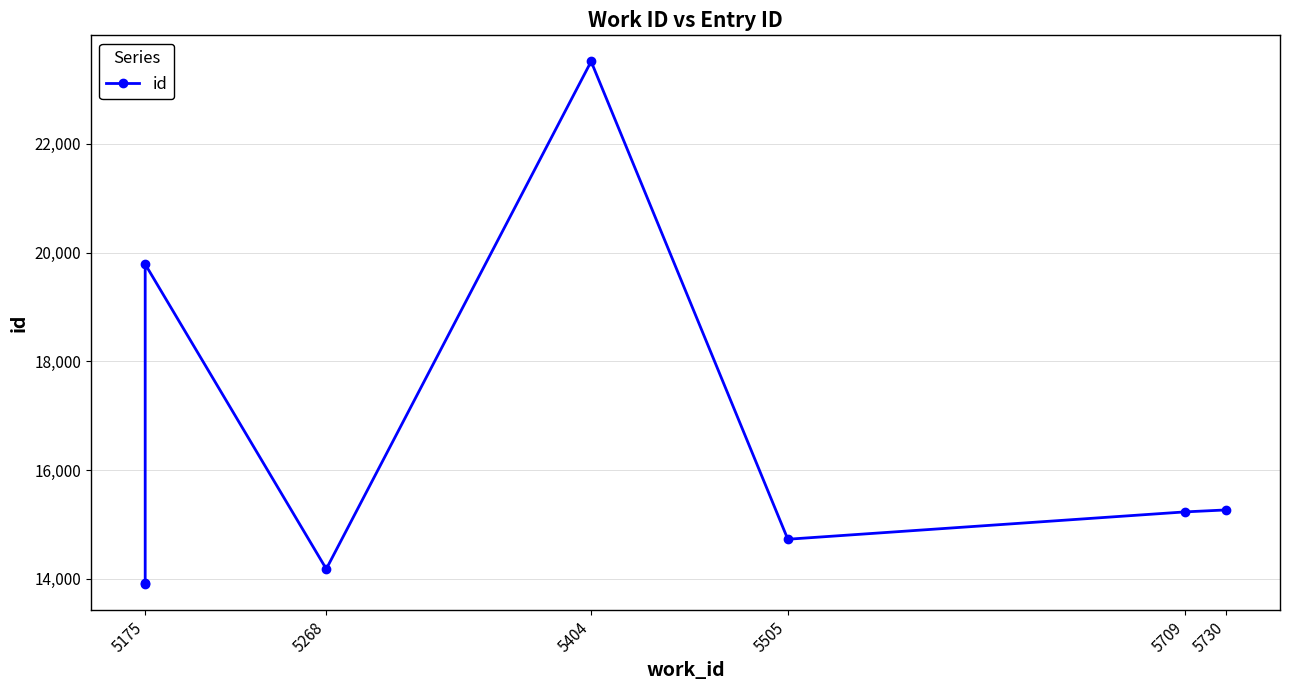

How many data points are above 15233?

3